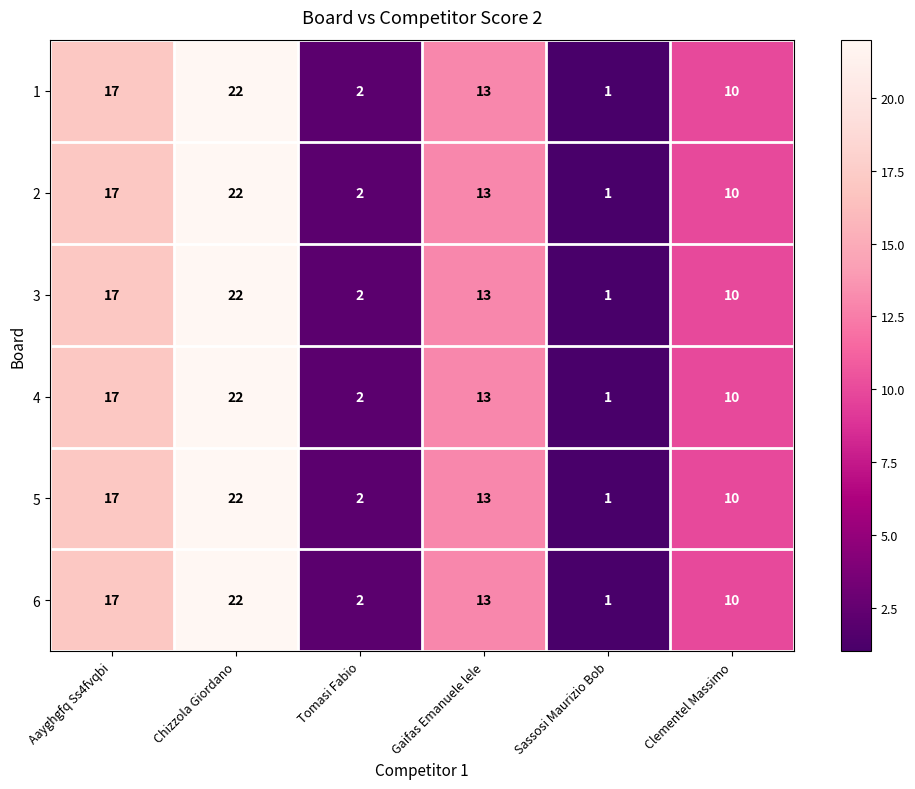

What is the average value of the 2 series?

11